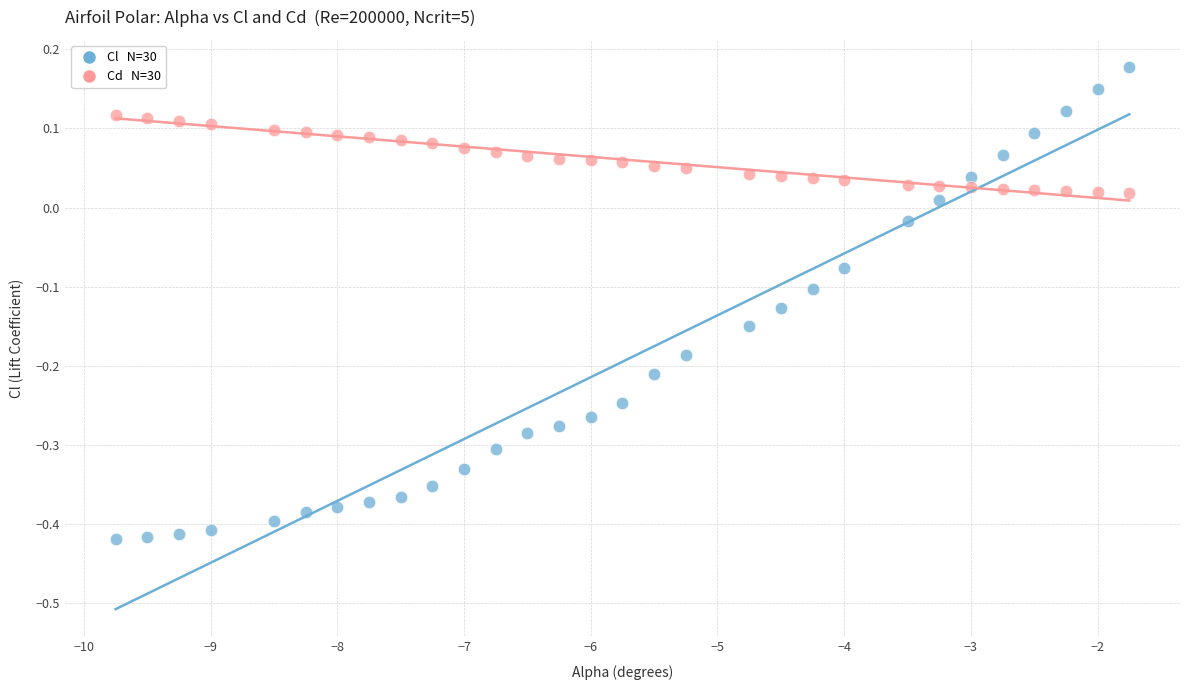

Across all data points, what is the range of Y values (max minus min)?

0.6